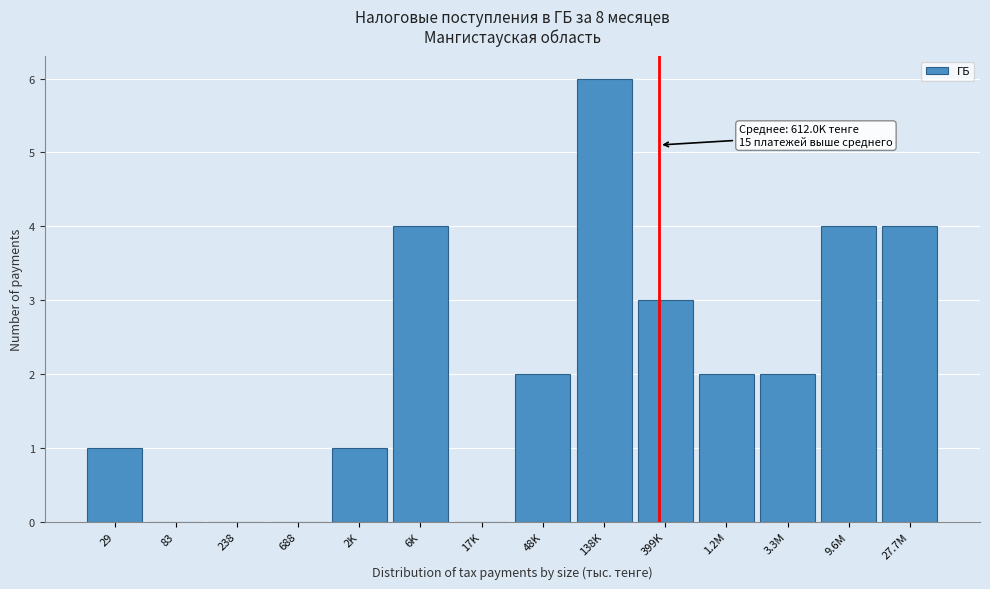

Reading right to left, extract all data points from this chart.

27.7M=4	9.6M=4	3.3M=2	1.2M=2	399K=3	138K=6	48K=2	17K=0	6K=4	2K=1	688=0	238=0	83=0	29=1